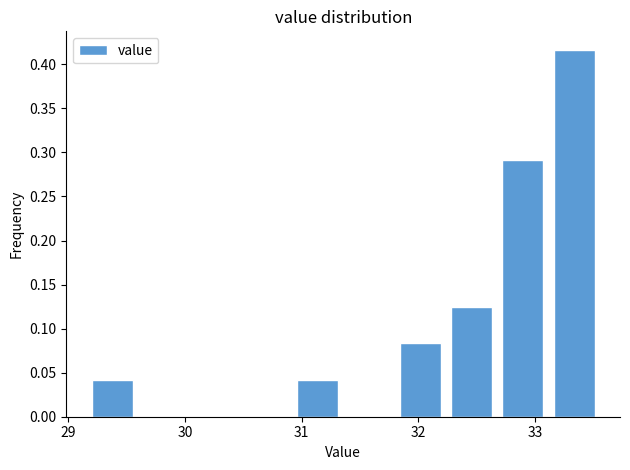

What is the height of the bar covering 29.20 to 29.64 on the x-axis? Neither the bar edges nor the heights are printed on the chart, so give them approximately, as read against the axes.

0.040